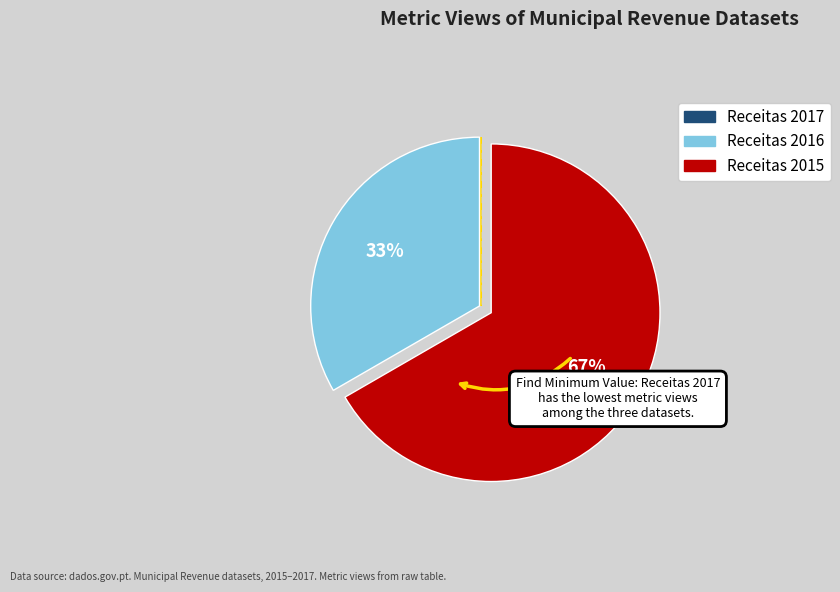

To the nearest percent, what is the average slice percentage?

33%